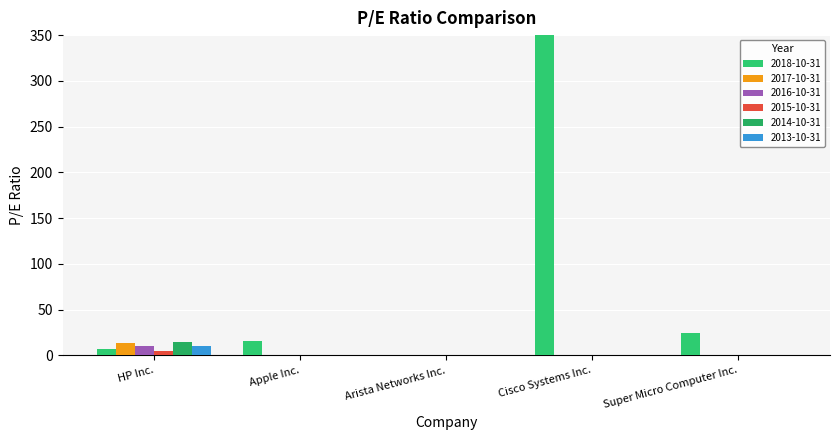

How many data points does each series have?

5